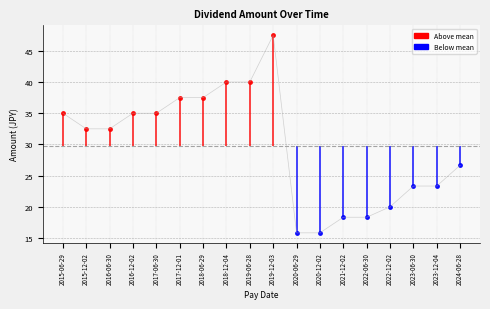

Reading right to left, transcribe all the data shown in this chart.

26.7	23.3	23.3	20.0	18.3	18.3	15.8	15.8	47.5	40.0	40.0	37.5	37.5	35.0	35.0	32.5	32.5	35.0